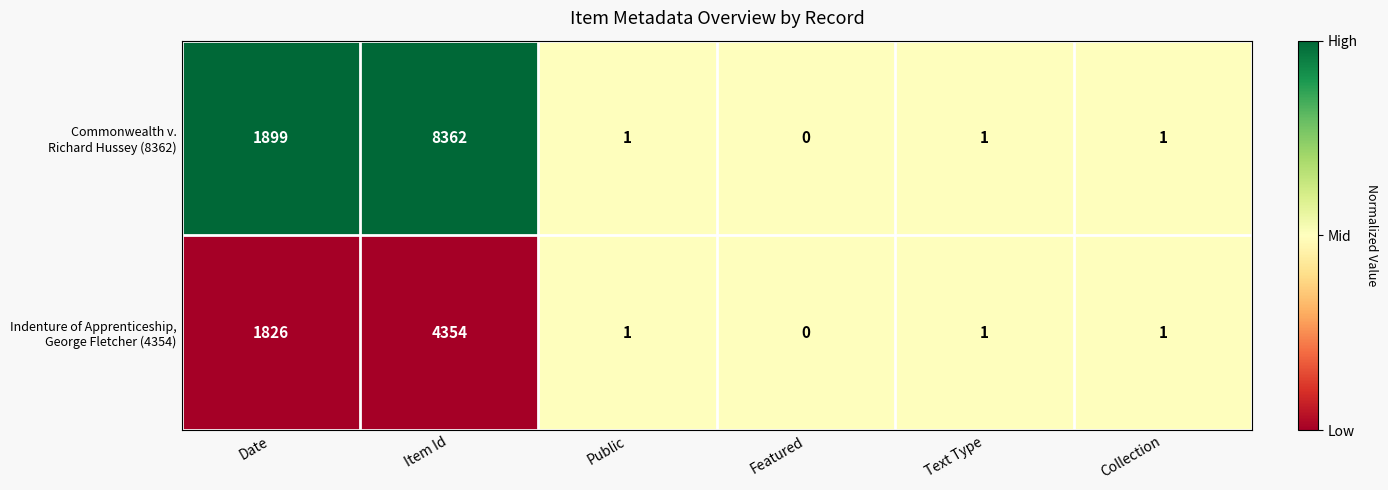

At which category is the sum across all series the highest?

Item Id